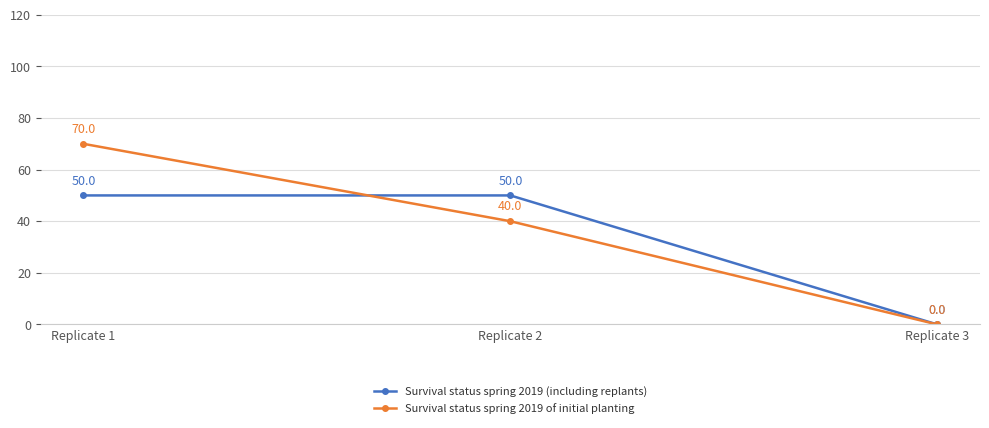

What is the difference between the maximum and minimum values in the Survival status spring 2019 of initial planting series?

70